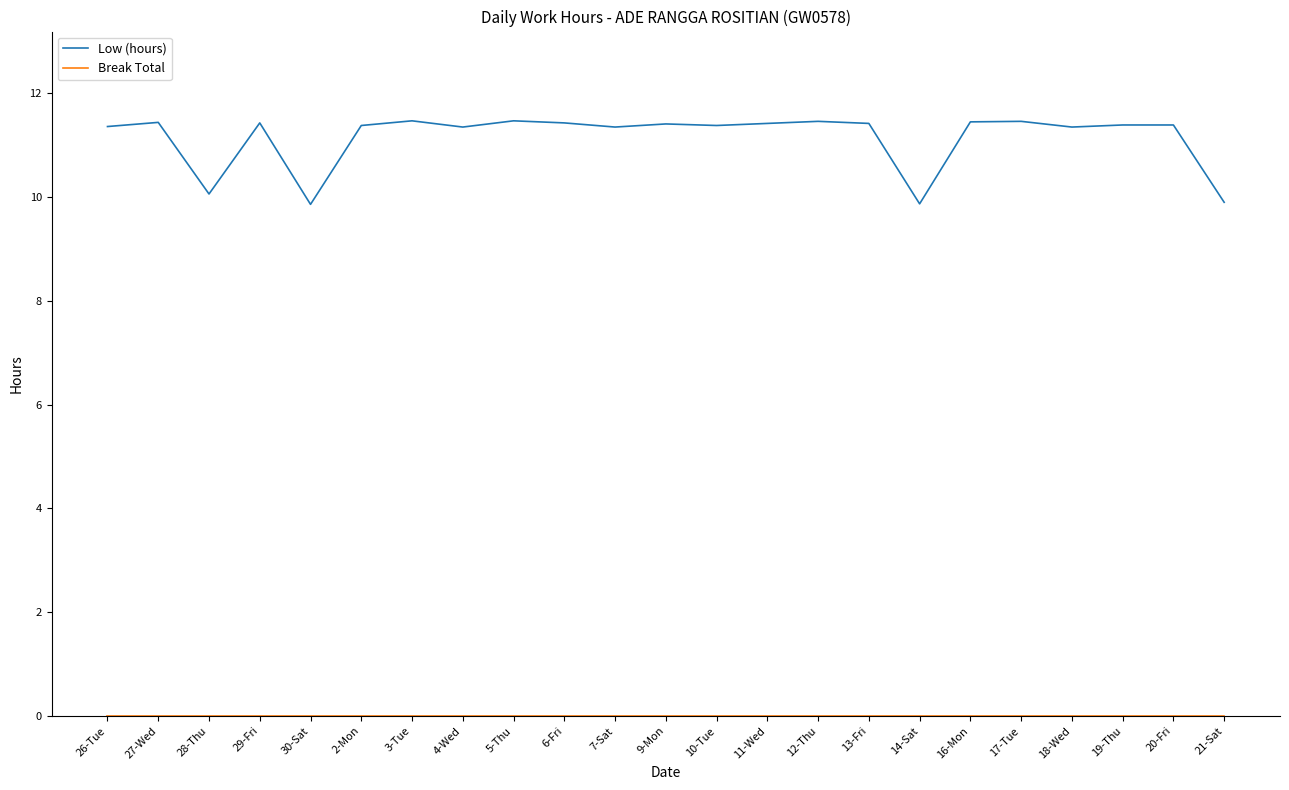

The value of Low (hours) at 27-Wed is 11.4. True or false?

True